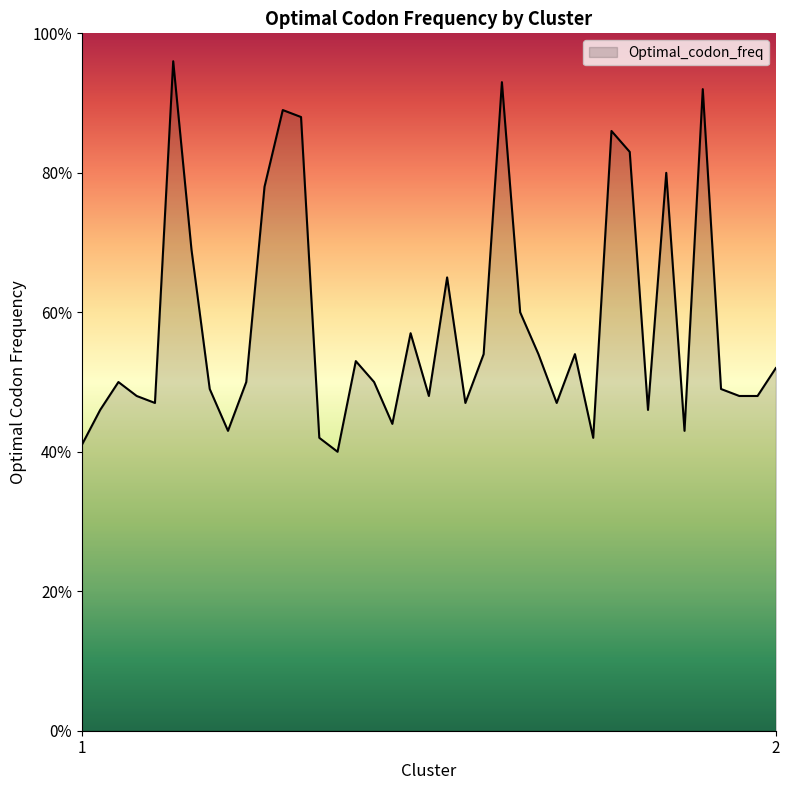

What is the smallest value displayed?

0.4